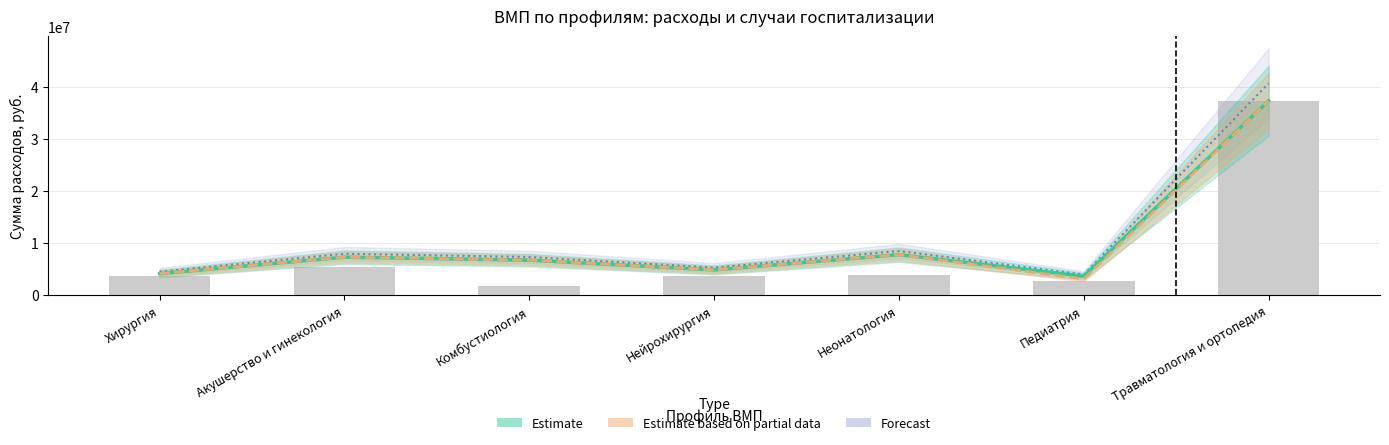

Reading left to right, transcribe all the data shown in this chart.

Estimate (расходы 2024): 4091620.0	7250190.0	6680880.0	4803760.0	7731135.0	3595126.0	37308000.0
Estimate based on partial data (скорр.): 4091620.0	7250190.0	6680880.0	4803760.0	7731135.0	3058729.0	37308000.0
Forecast (верхняя оценка): 4459865.8	7902707.1	7282159.2	5236098.4	8426937.2	3918687.3	40665720.0